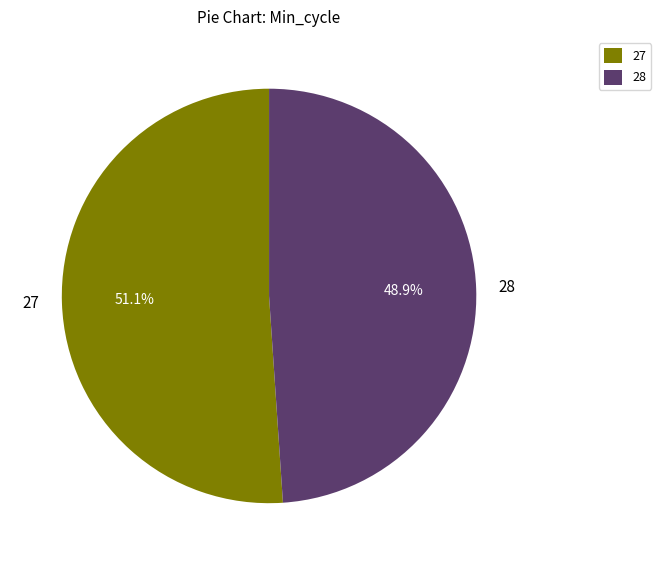

Is there a majority slice in this chart?

Yes